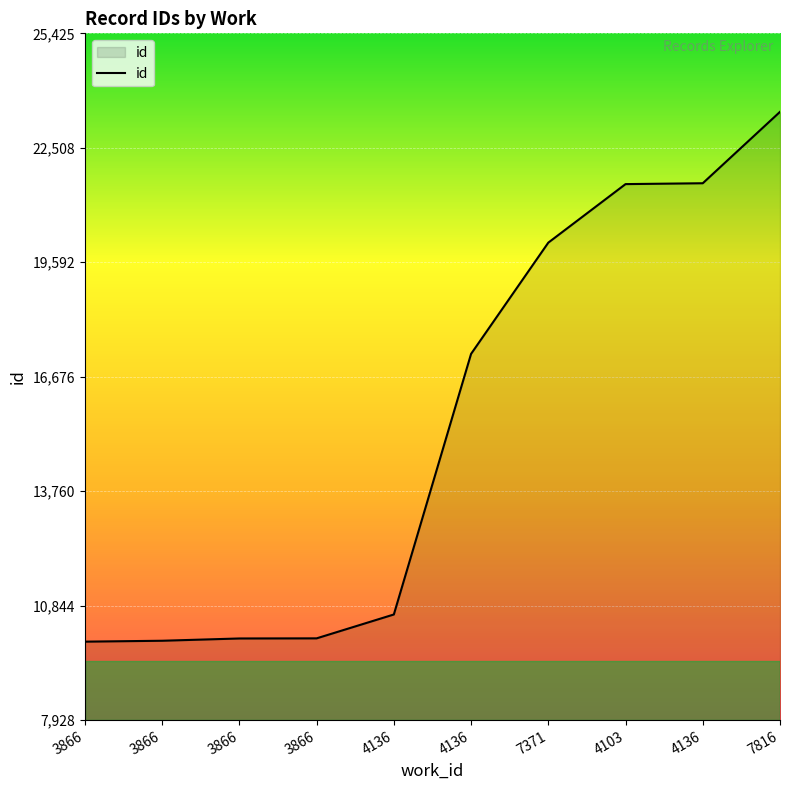

Is this an area chart (filled region under the line)?

Yes